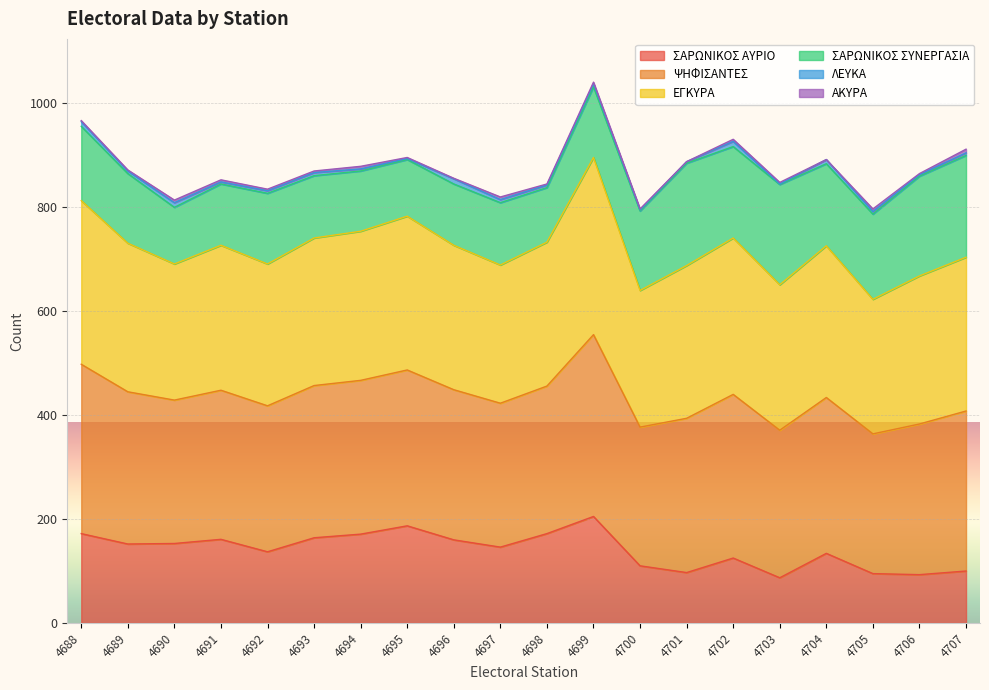

The value of ΣΑΡΩΝΙΚΟΣ ΑΥΡΙΟ at 4704 is 231. True or false?

False